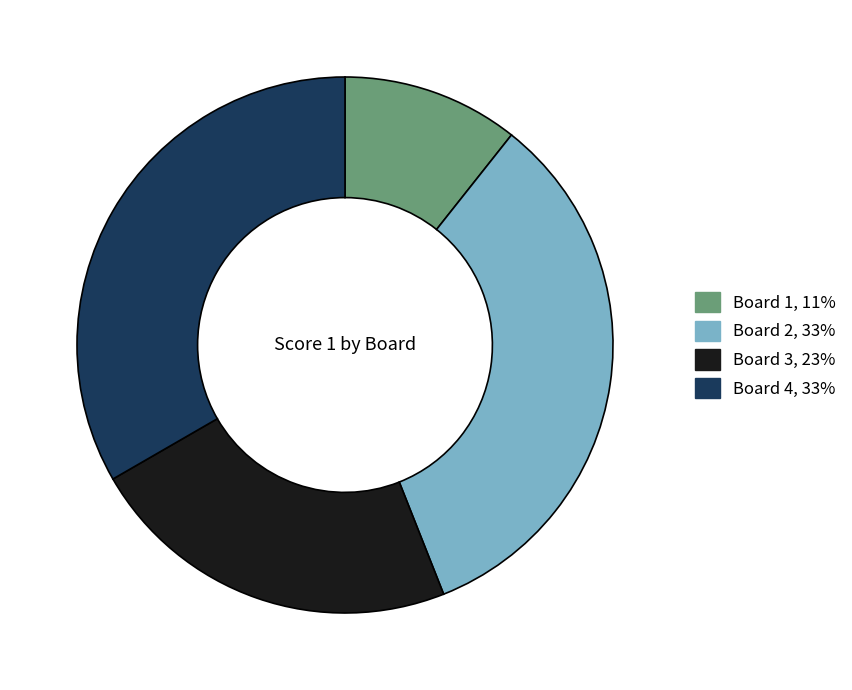

The Board 4 slice represents 45% of the pie. True or false?

False